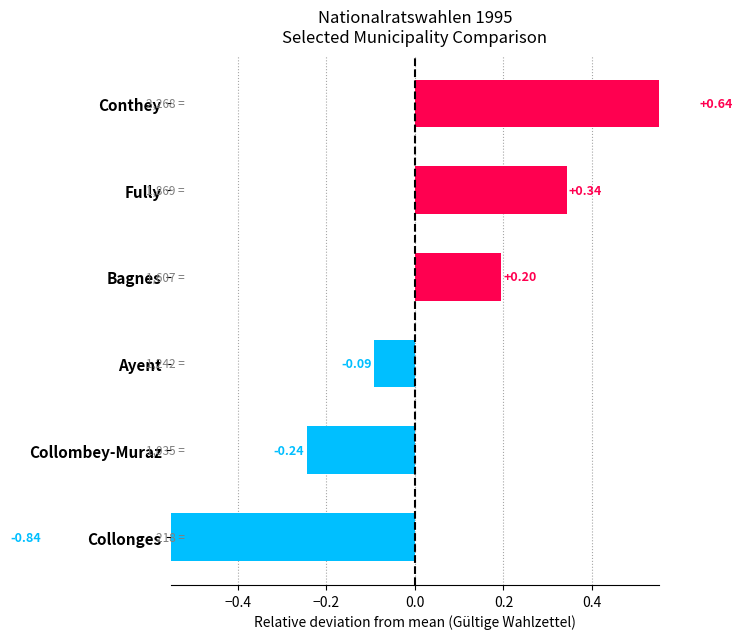

The chart shows a value of 0.2 at Bagnes. True or false?

True